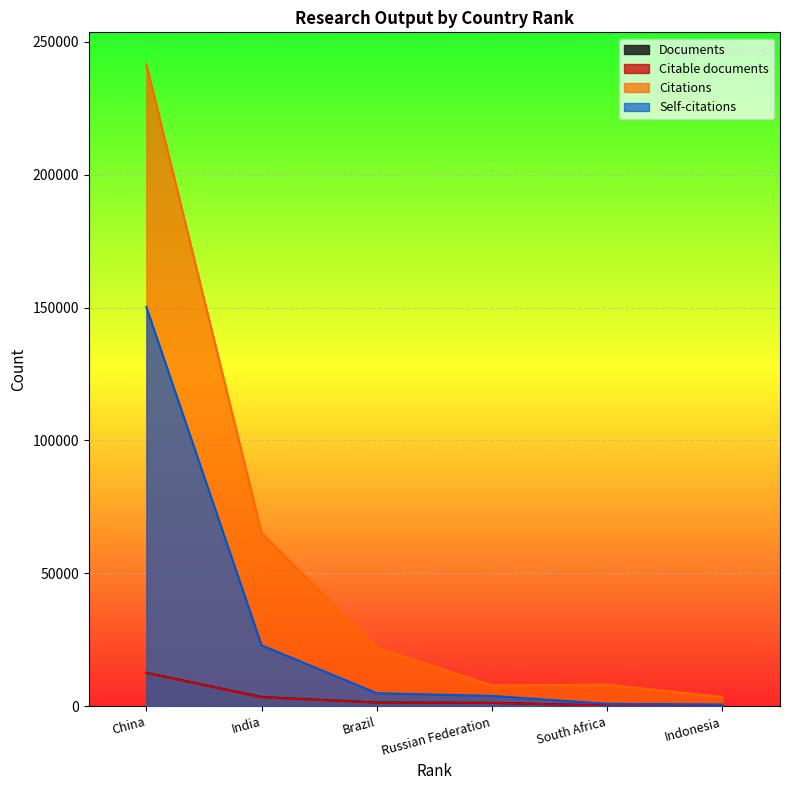

True or false: Documents has a value of 1272 at Russian Federation.

True